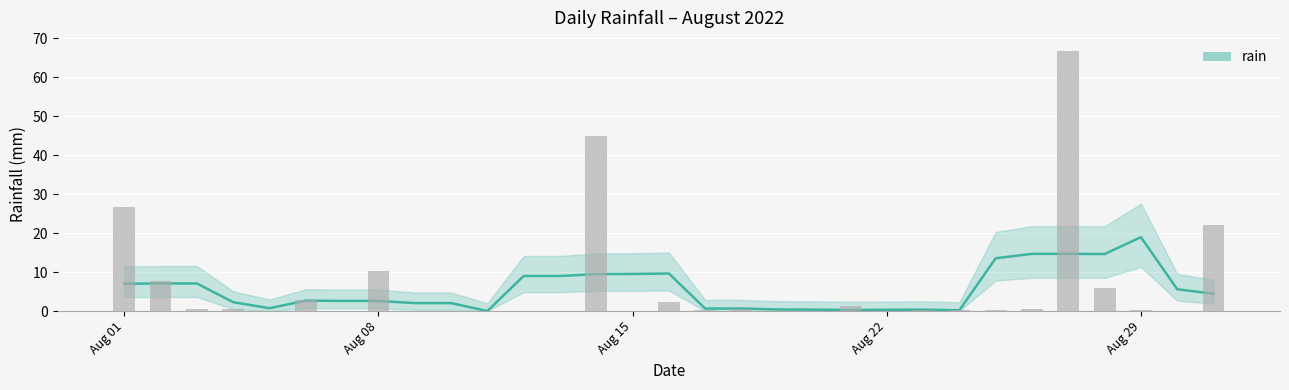

True or false: the data shows 2.6 at 2022-08-28.

False